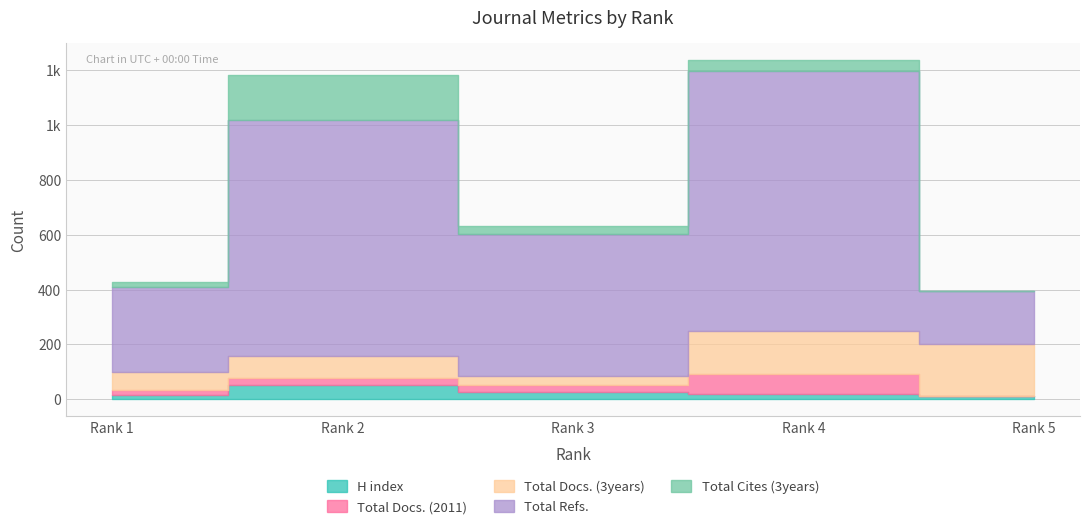

What is the total value across all series at 2?

1181